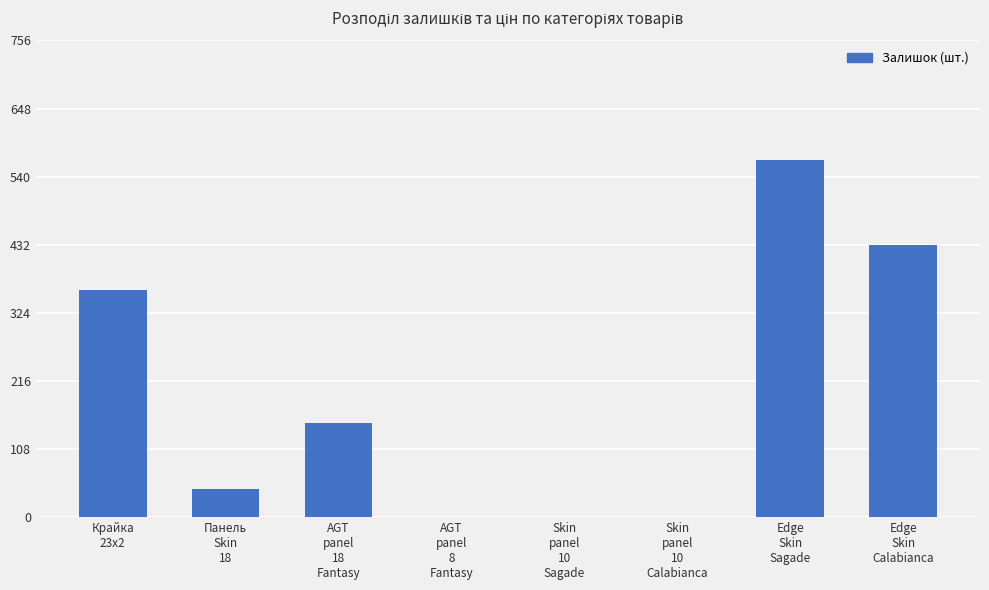

What is the maximum value shown in the chart?

566